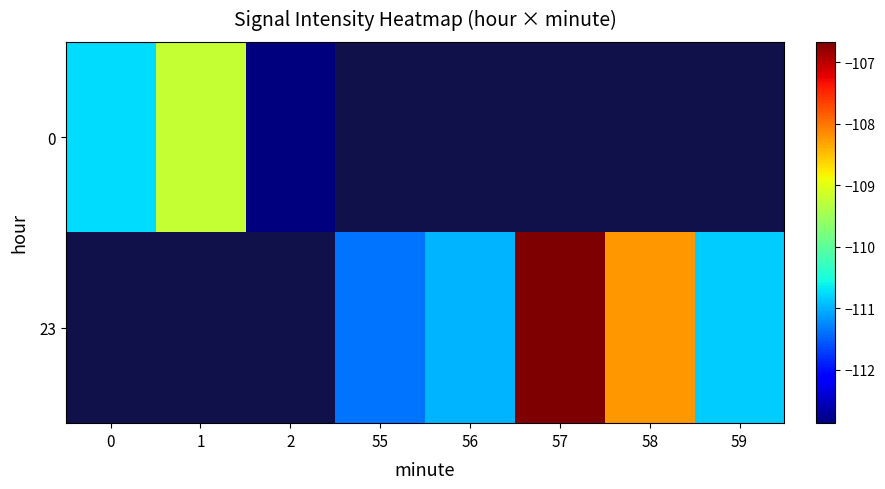

What is the lowest value of the row_0 series?

-112.9